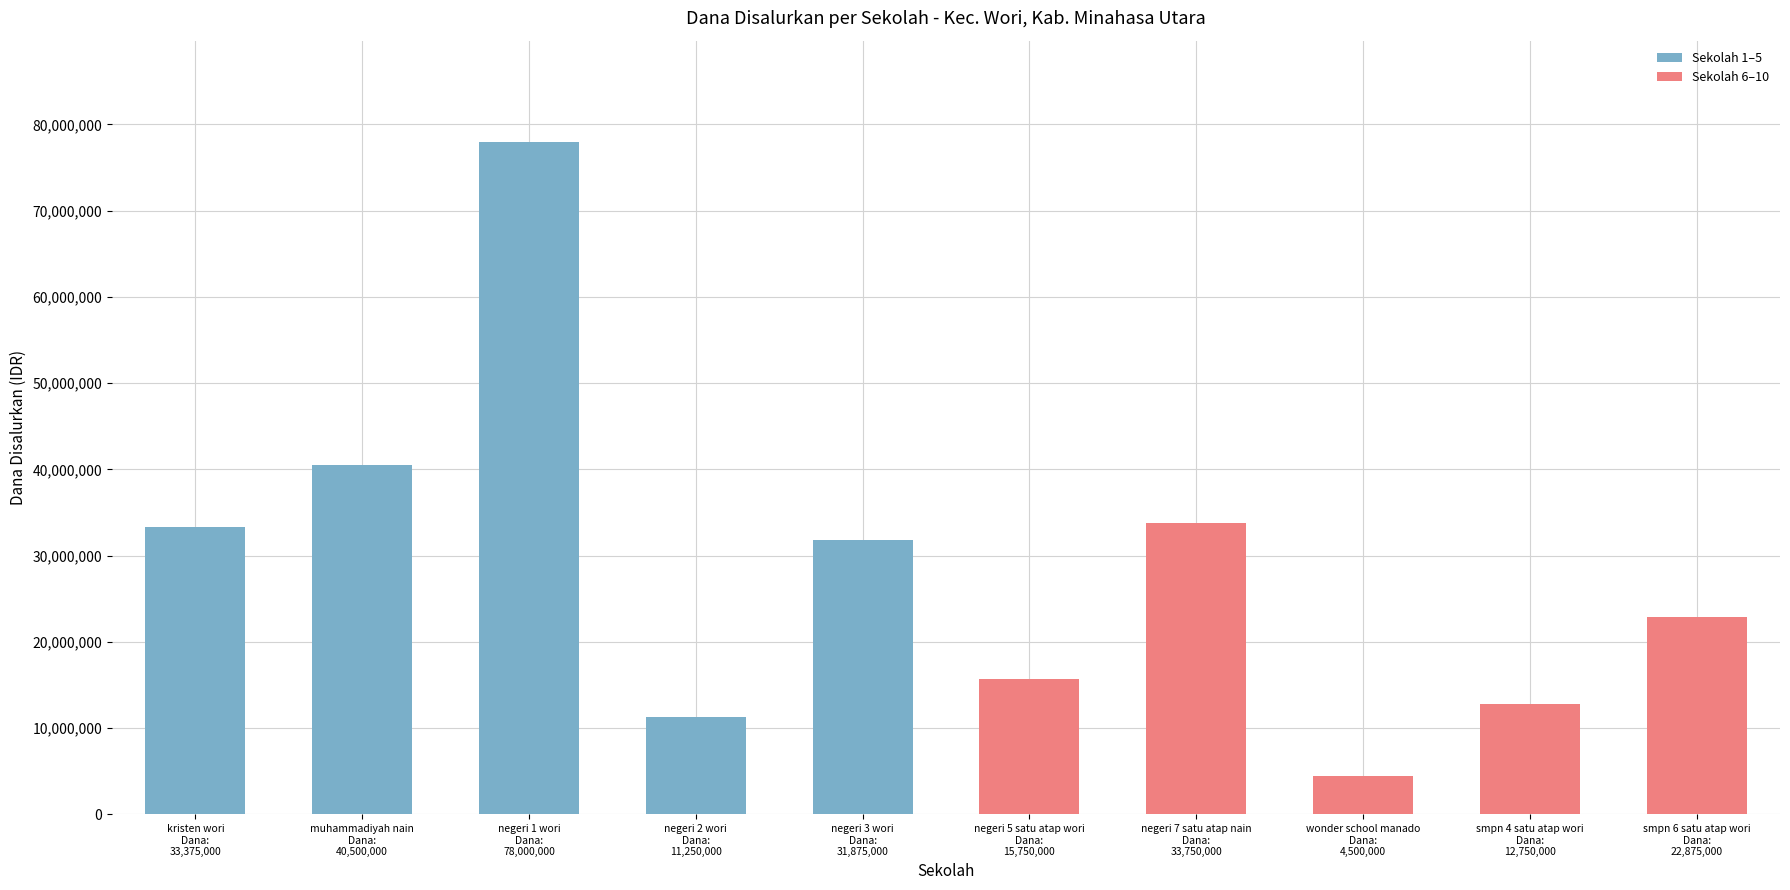

Reading right to left, what are all the values shown in this chart?

22875000	12750000	4500000	33750000	15750000	31875000	11250000	78000000	40500000	33375000